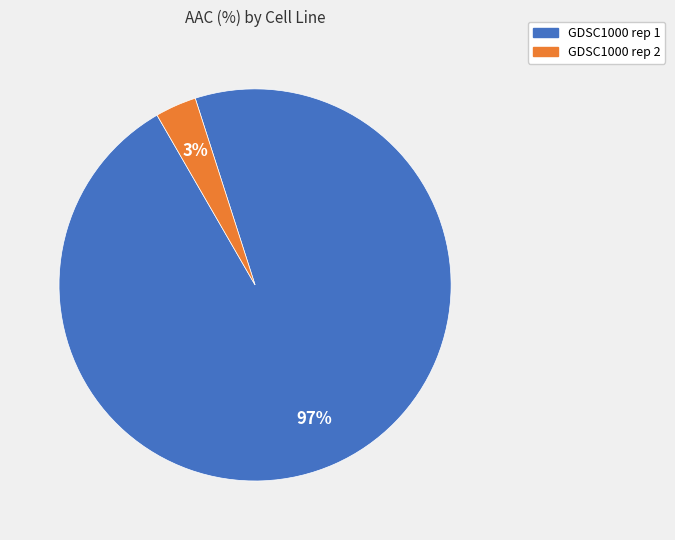

Combined, do GDSC1000 rep 2 and GDSC1000 rep 1 account for over 50%?

Yes